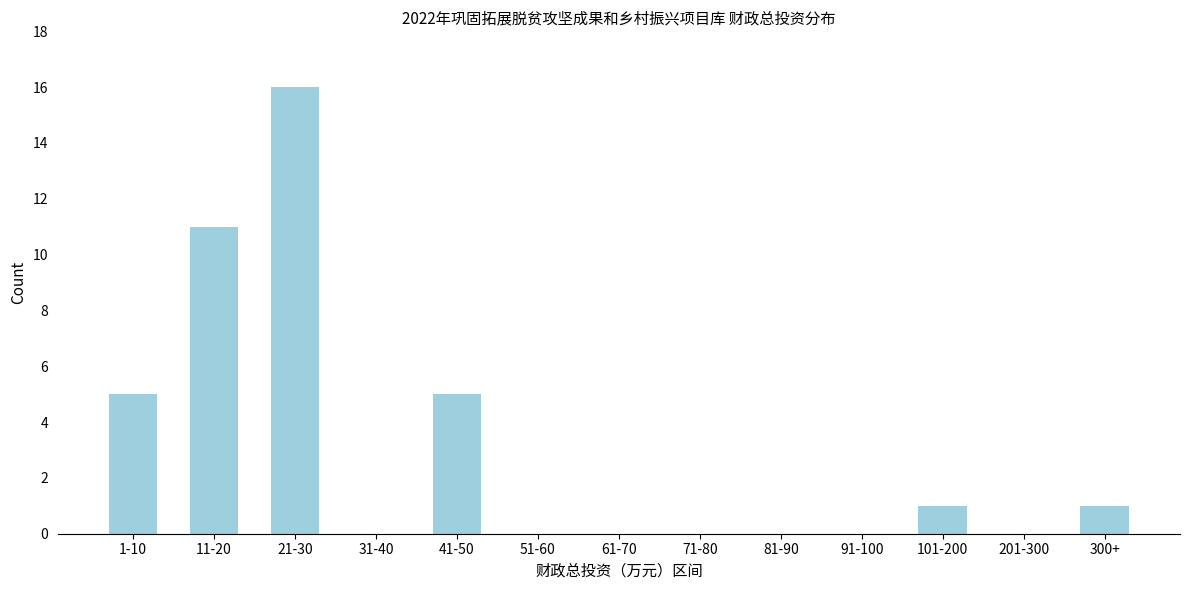

Reading left to right, list all the values displayed in this chart.

1-10=5	11-20=11	21-30=16	31-40=0	41-50=5	51-60=0	61-70=0	71-80=0	81-90=0	91-100=0	101-200=1	201-300=0	300+=1